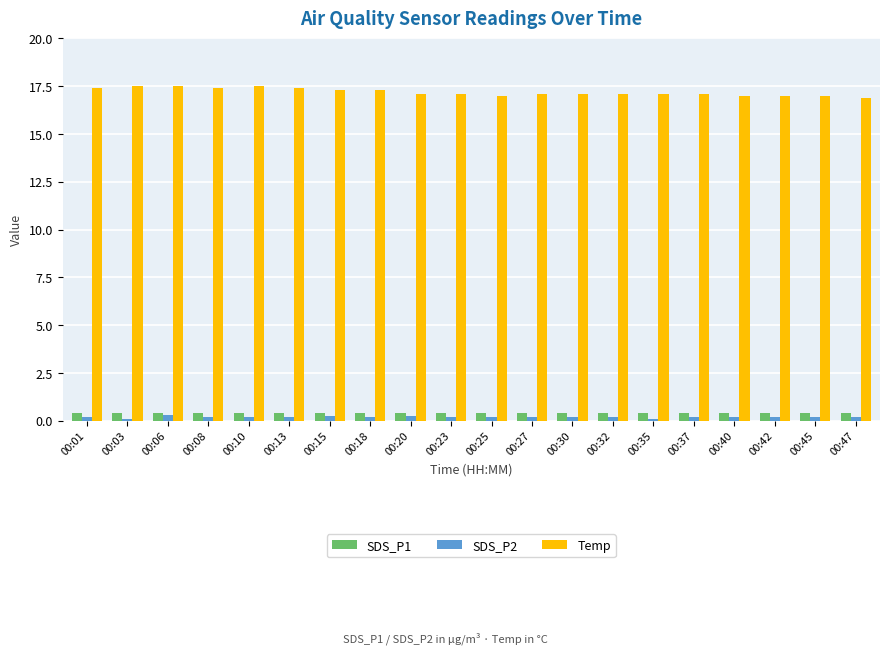

What is the value of the SDS_P1 bar at the 13th from the left?

0.4